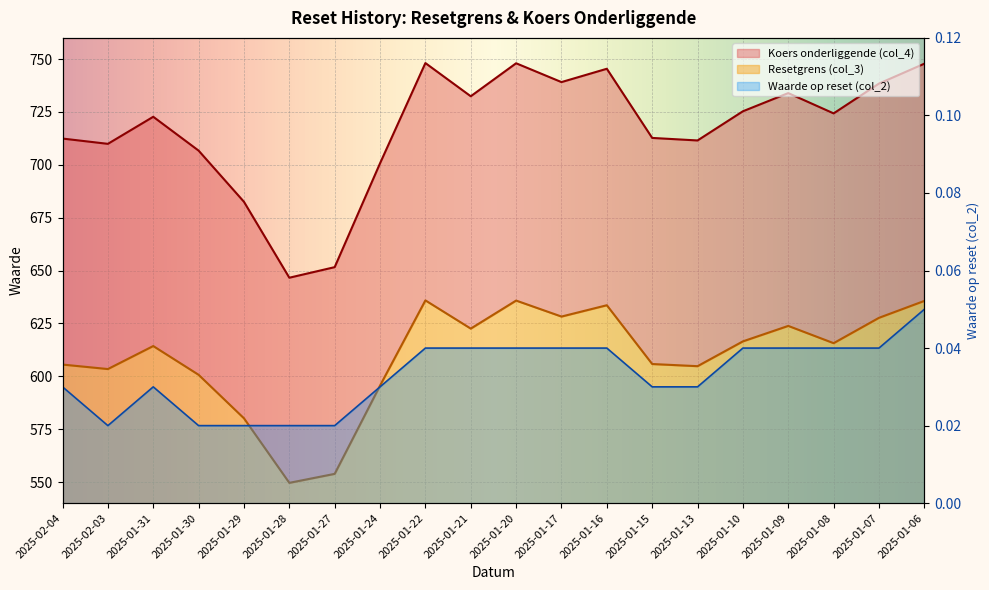

What is the total value across all series at 2025-01-27?

1205.5